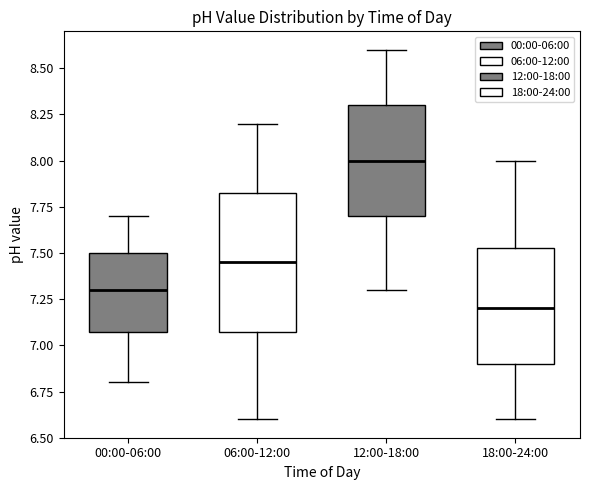

Which box has the lowest median line?

18:00-24:00